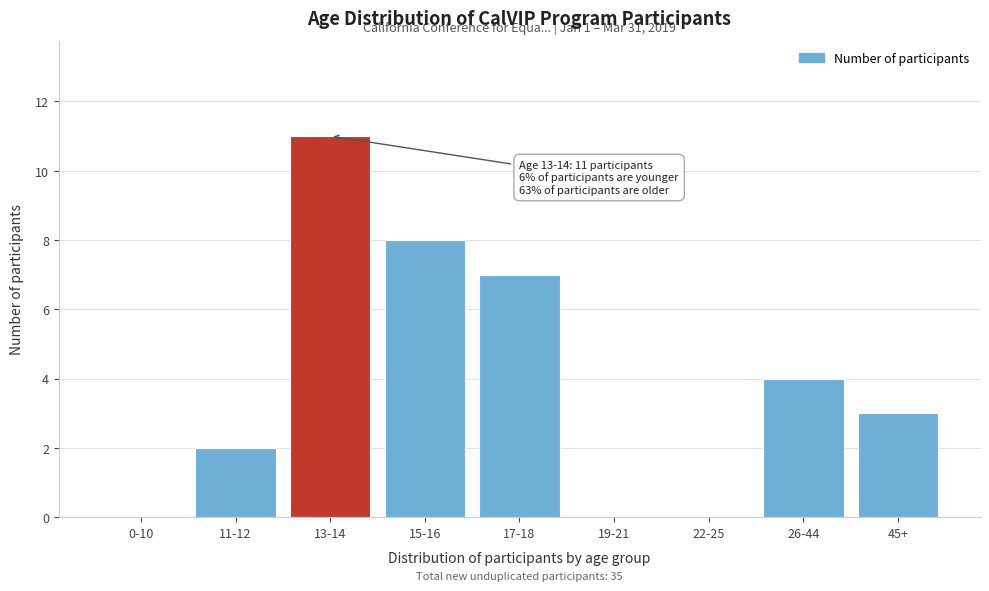

Reading left to right, list all the values displayed in this chart.

0-10=0	11-12=2	13-14=11	15-16=8	17-18=7	19-21=0	22-25=0	26-44=4	45+=3